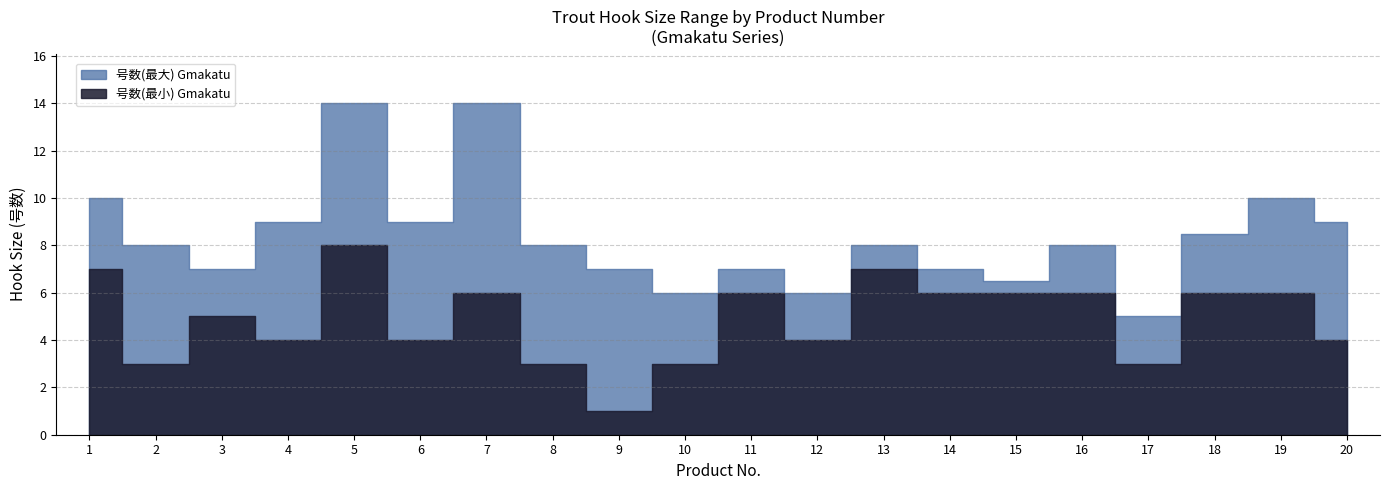

The value of 号数(最小) Gmakatu at 7 is 9.9. True or false?

False